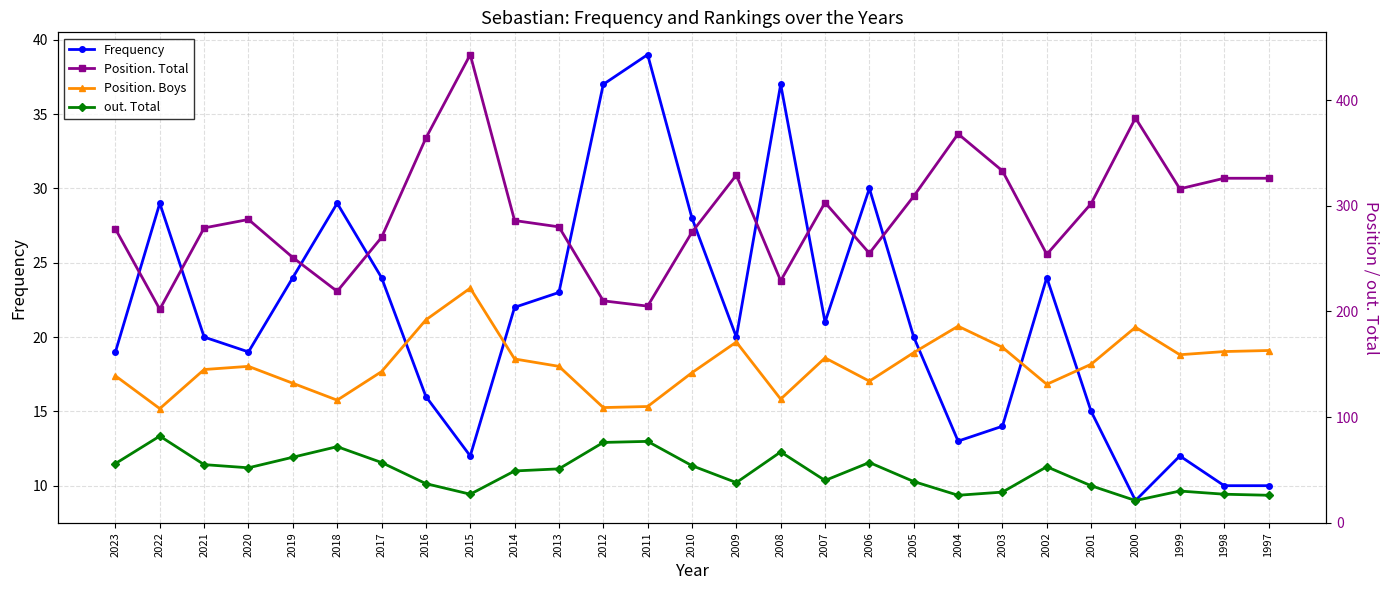

The out. Total series shows 93 at 2002. True or false?

False